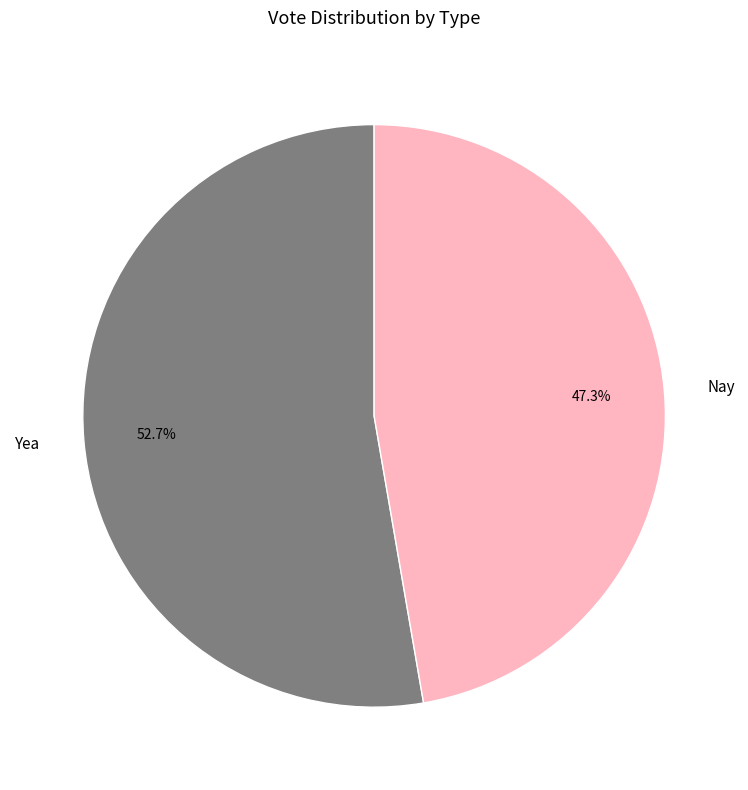

What is the ratio of the value at Yea to the value at Nay?

1.1